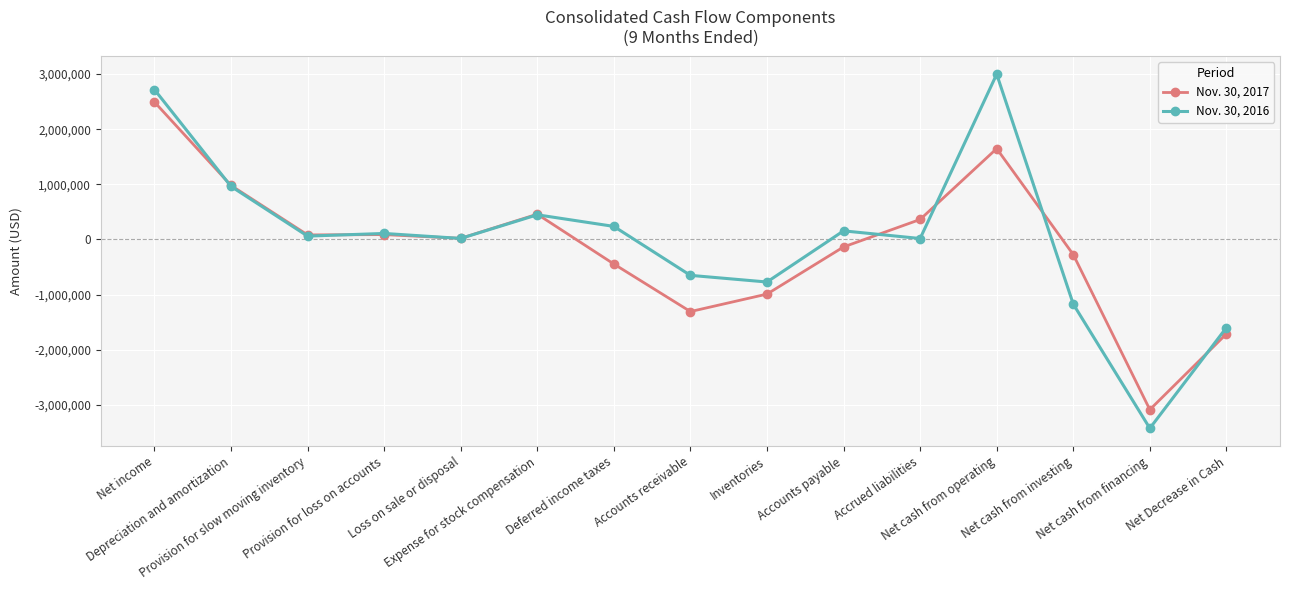

What is the total value across all series at Net income?

5211458